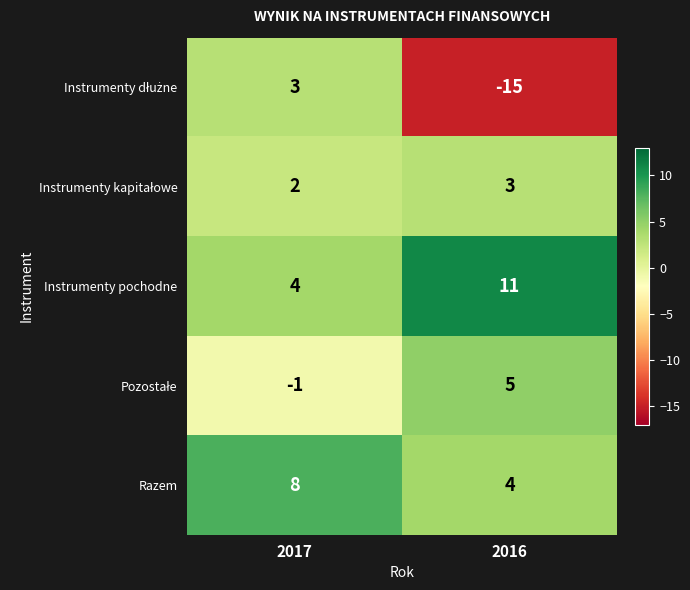

Rank the categories by Razem value from highest to lowest.

2017, 2016